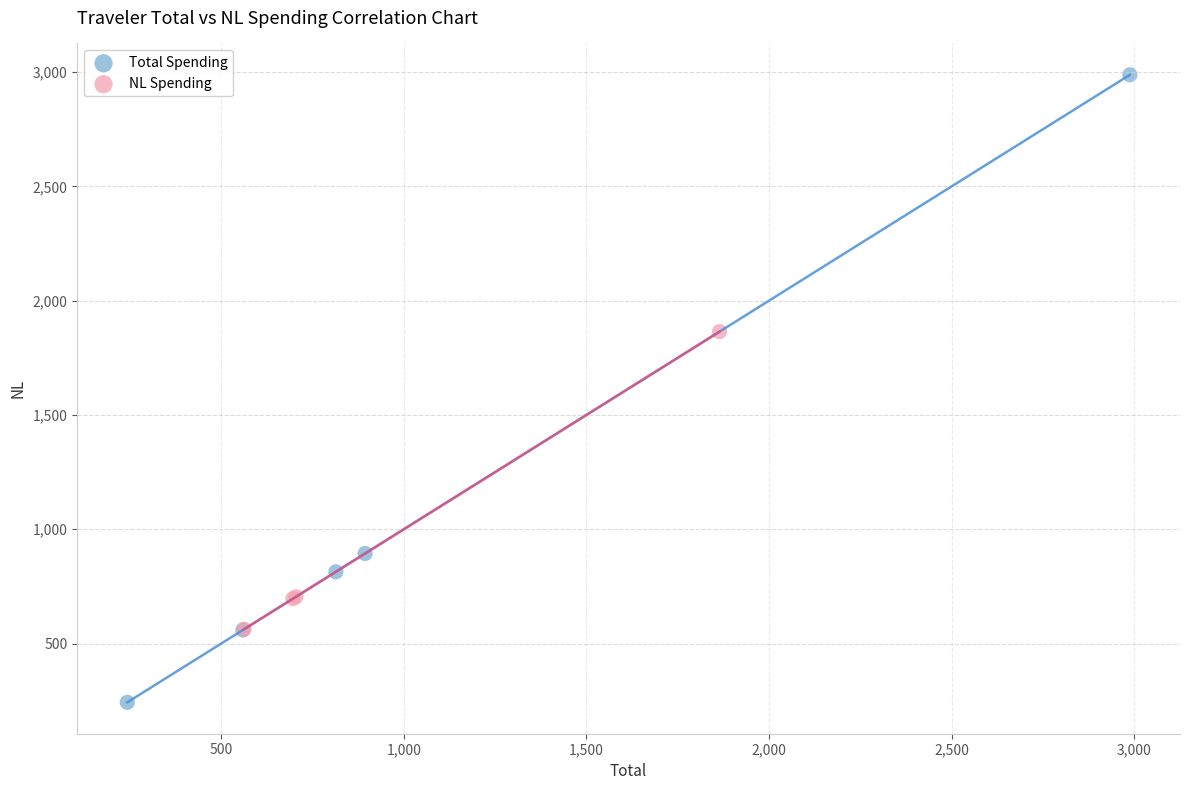

Which series has the largest Y range (max minus min)?

Total Spending